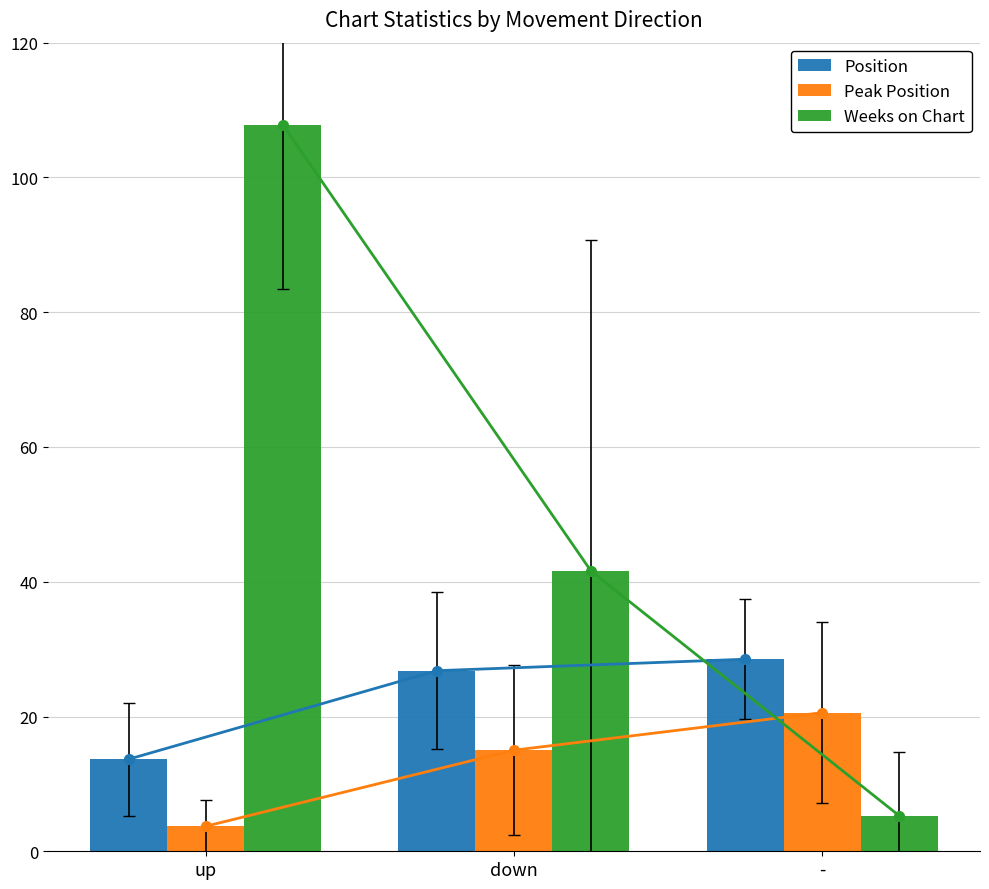

Which series has the widest spread of values?

Weeks on Chart